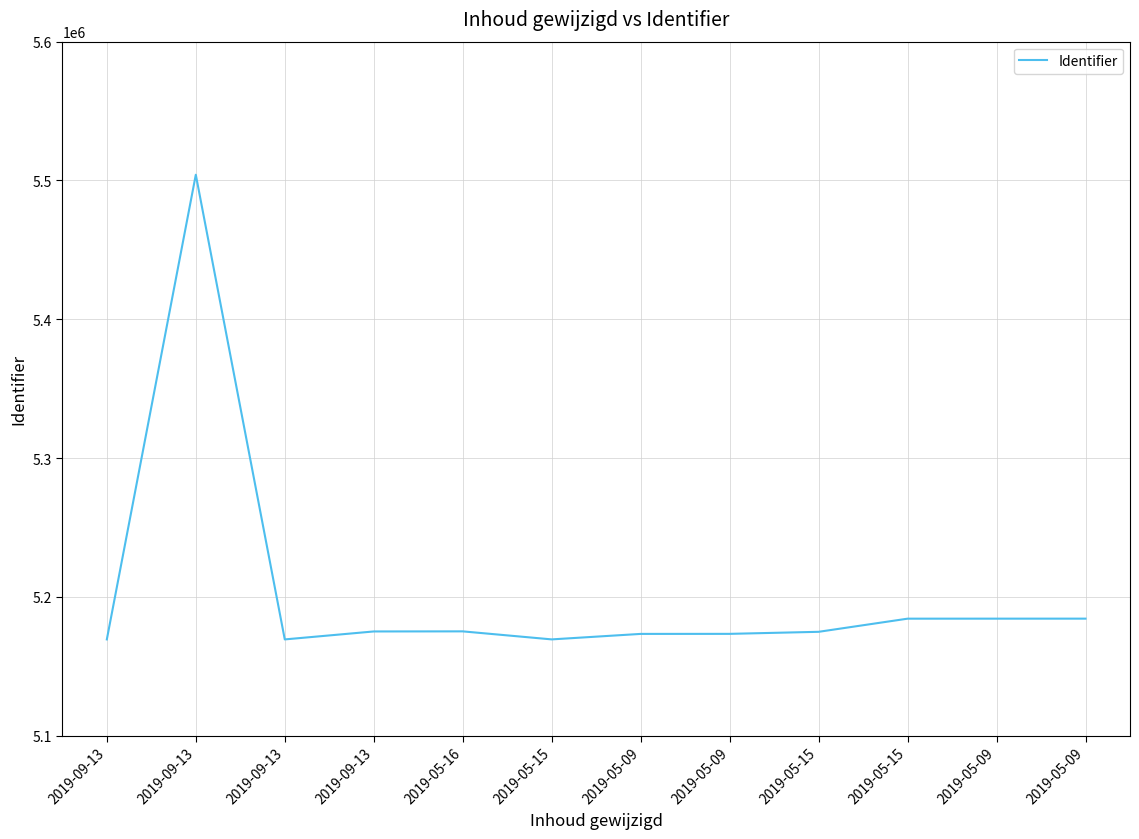

What is the approximate value at 2019-09-13, to the nearest 50?

5169300